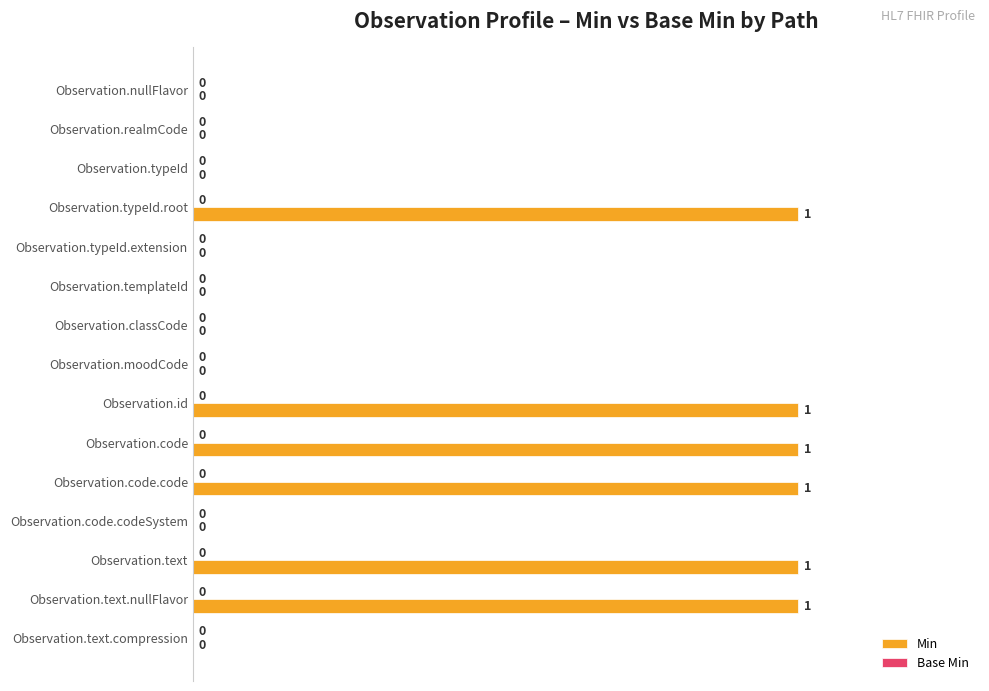

Is it true that the value at Observation.text.nullFlavor is 1?

True